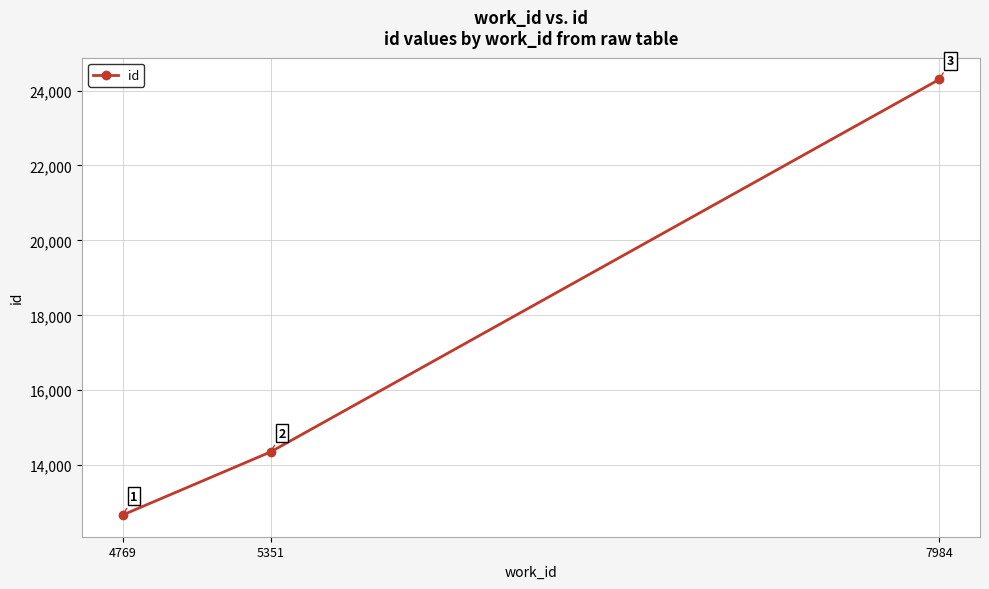

What is the ratio of the value at 7984 to the value at 4769?

1.9